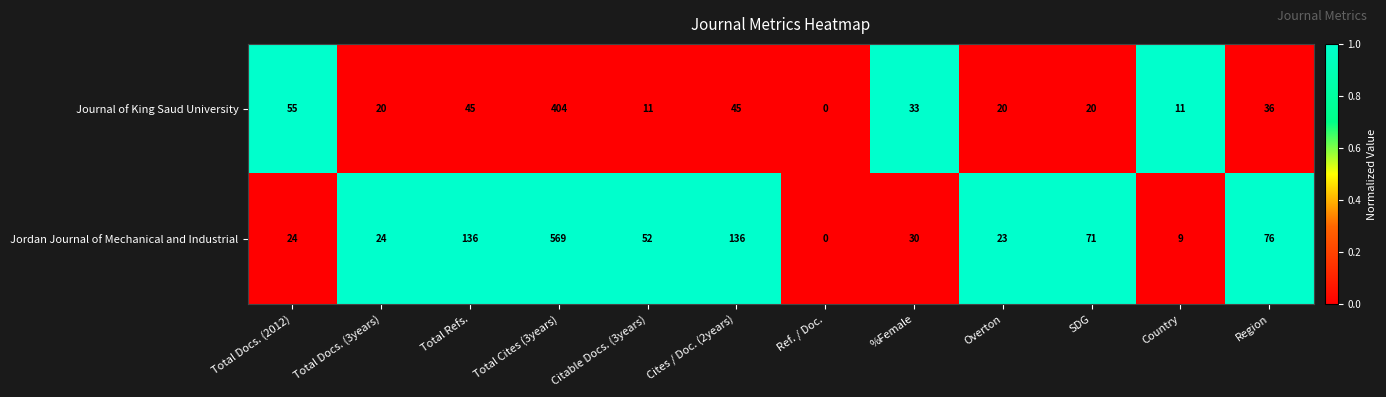

What is the greatest value displayed?

569